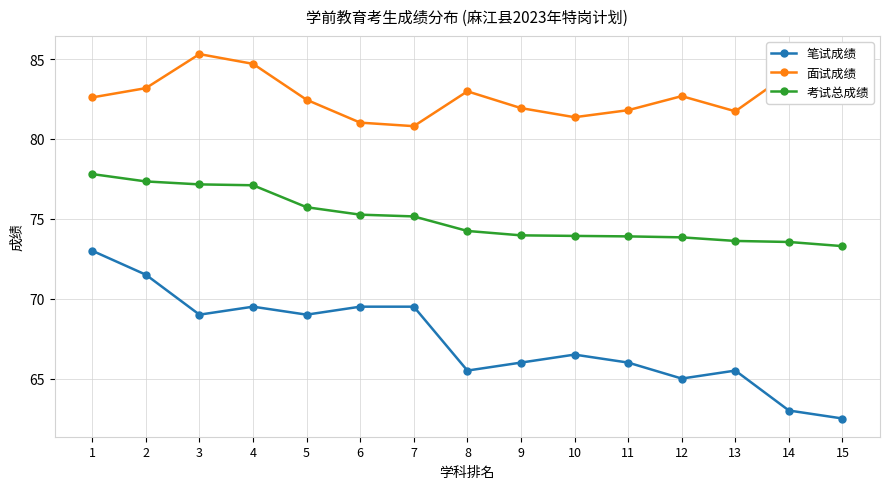

Is it true that 面试成绩 equals 81.0 at 6?

True